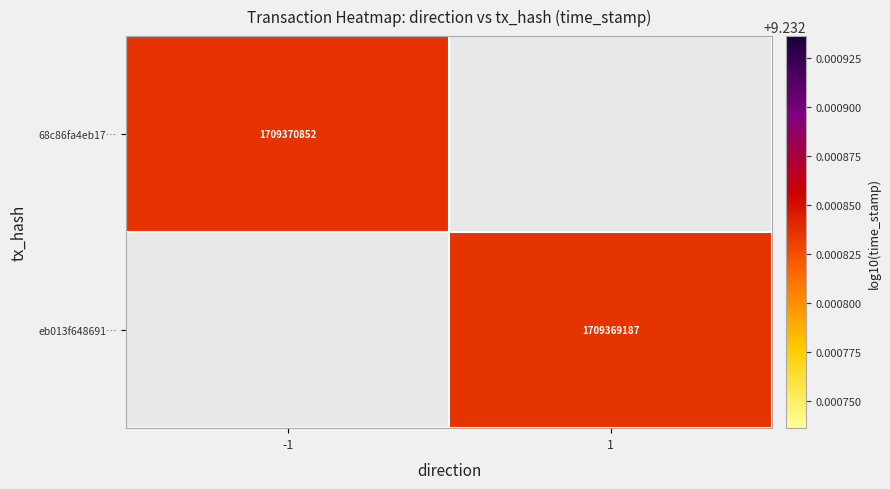

How many categories are shown in the chart?

2